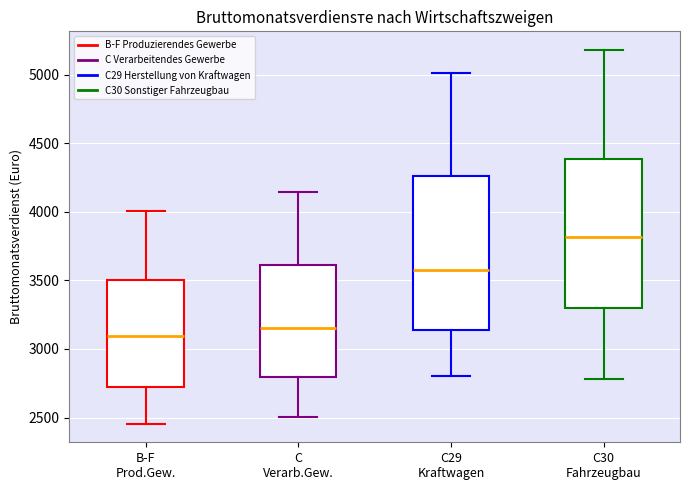

Which box has the highest median line?

C30 Fahrzeugbau